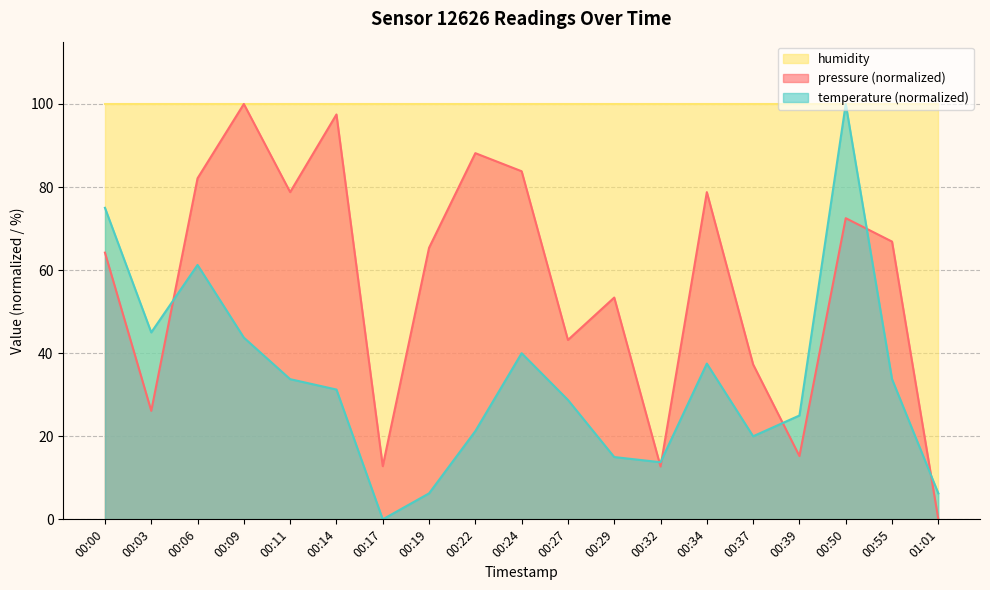

What is the sum of the pressure values at 00:39 and 00:06?

97.3